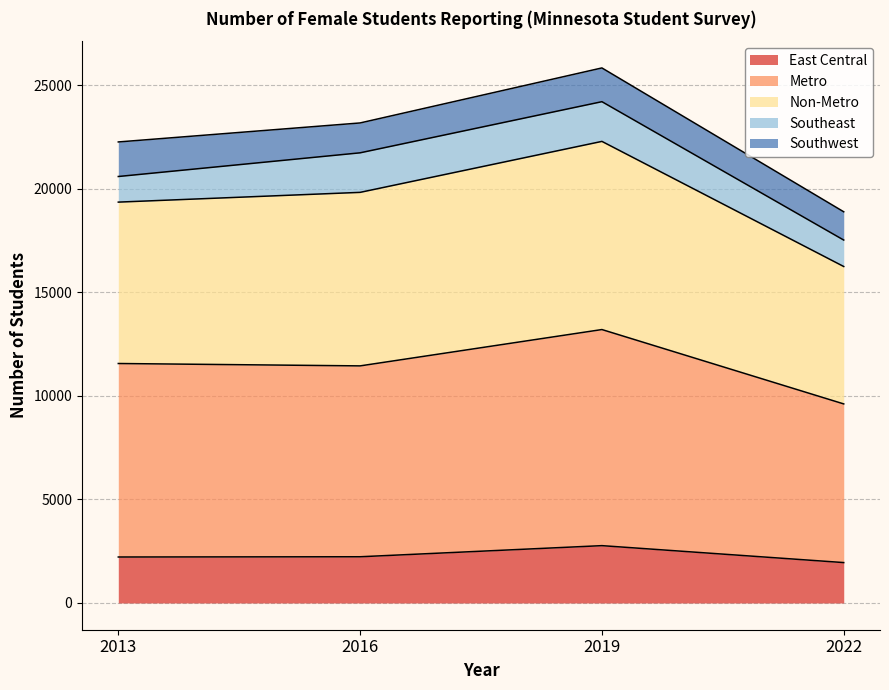

The value of Non-Metro at 2016 is 9461. True or false?

False